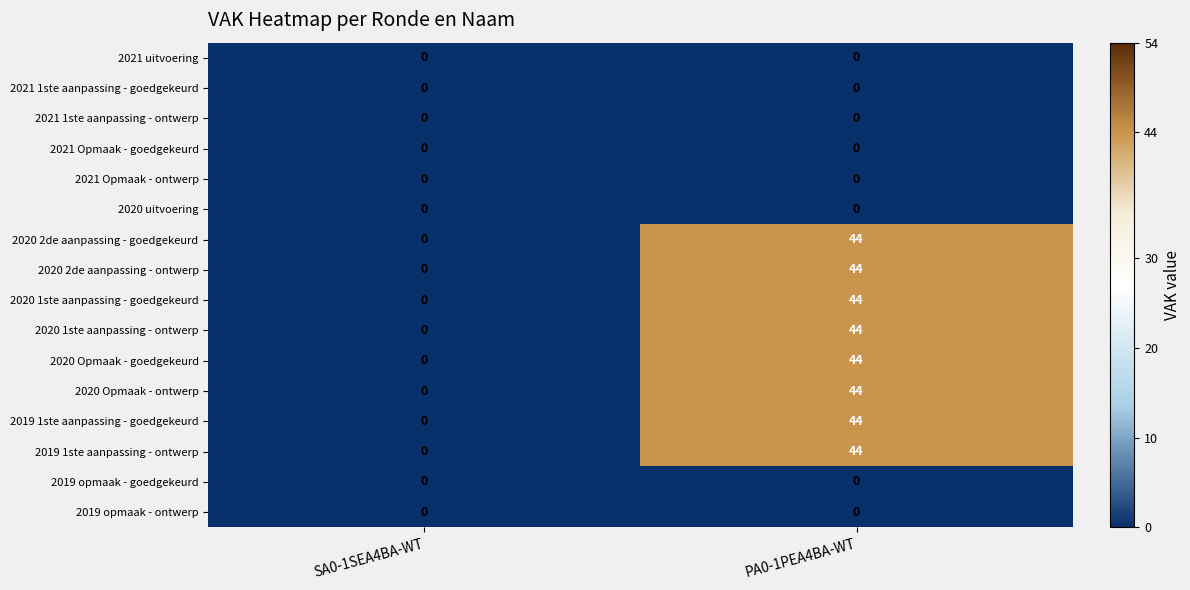

The 2020 2de aanpassing - goedgekeurd series shows 0 at SA0-1SEA4BA-WT. True or false?

True